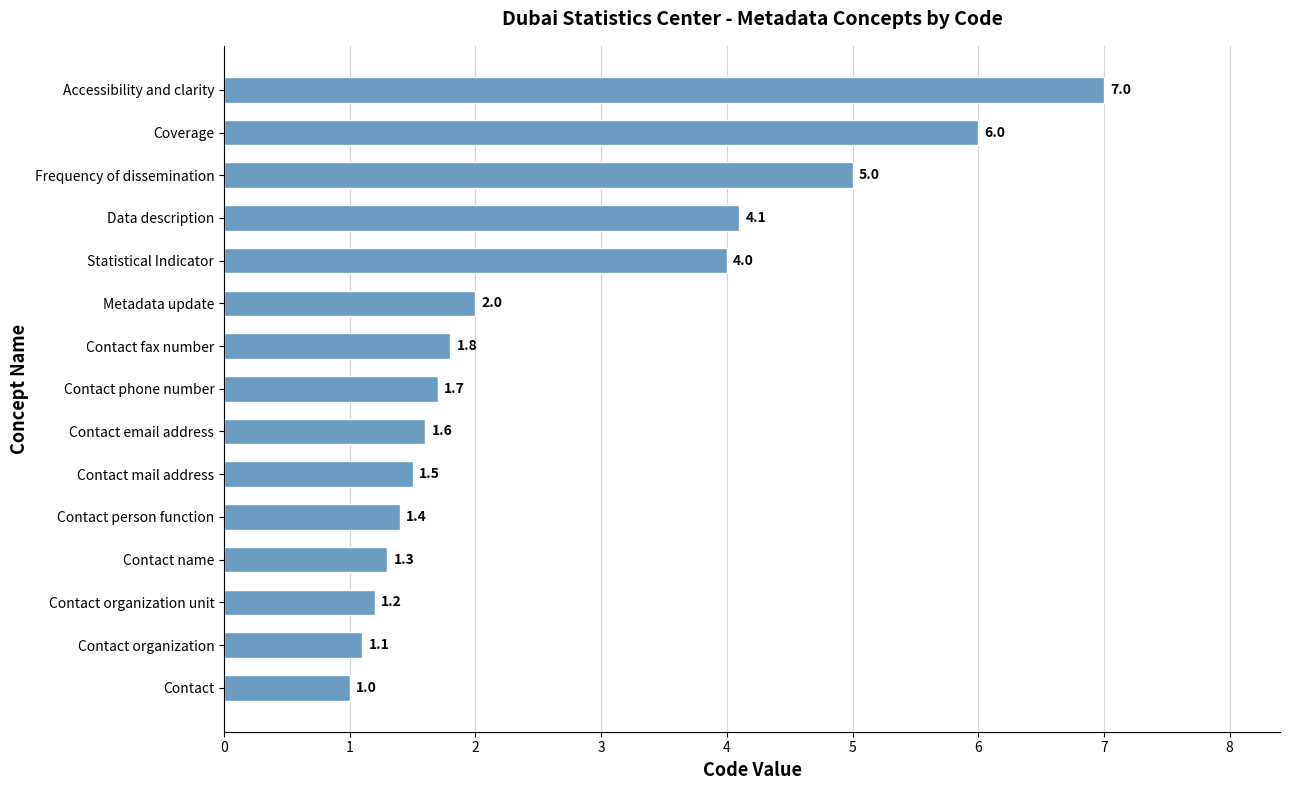

What is the average value?

2.7